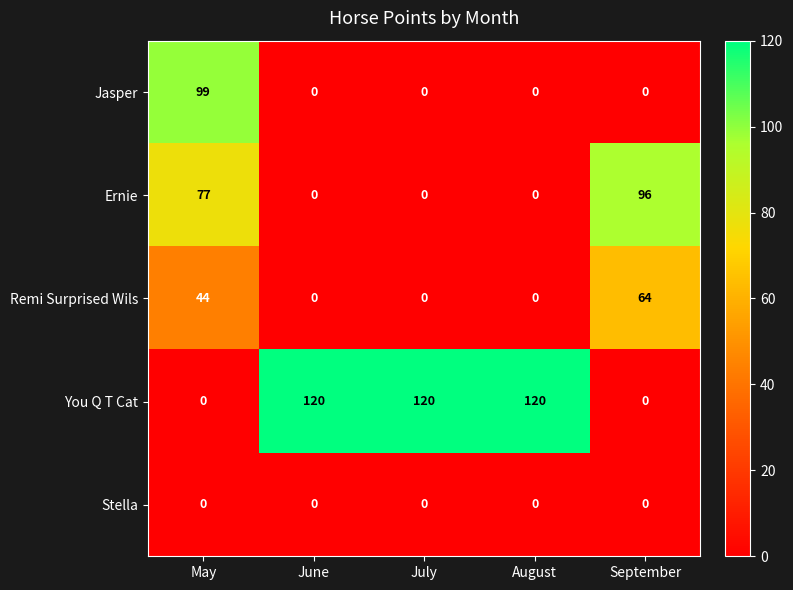

List the series in order of their peak value, lowest first.

Stella, Remi Surprised Wils, Ernie, Jasper, You Q T Cat